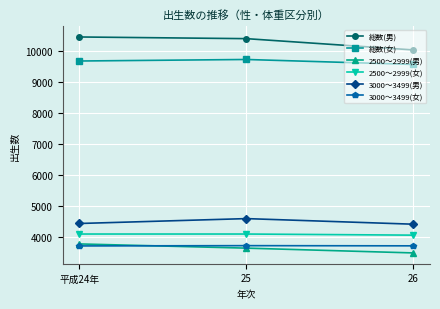

Which category has the highest value in the 3000～3499(男) series?

25